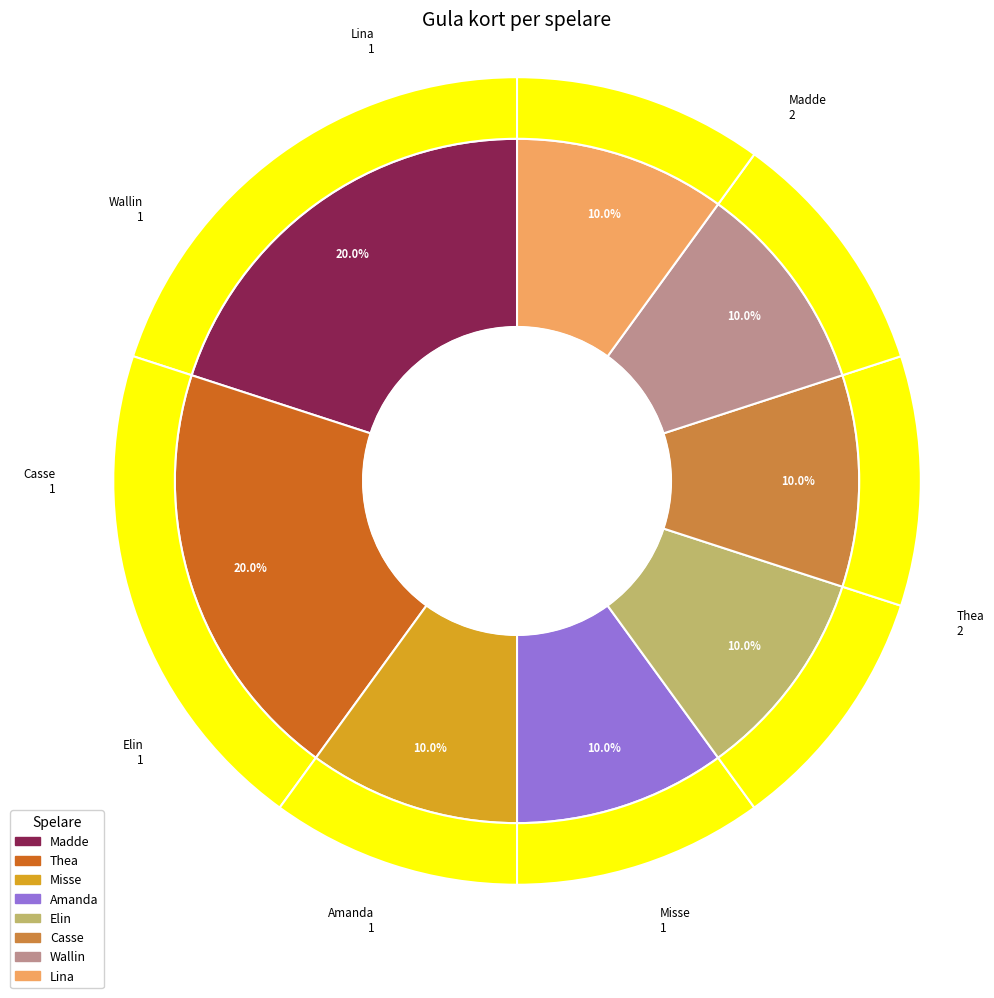

To the nearest percent, what is the average slice percentage?

12%